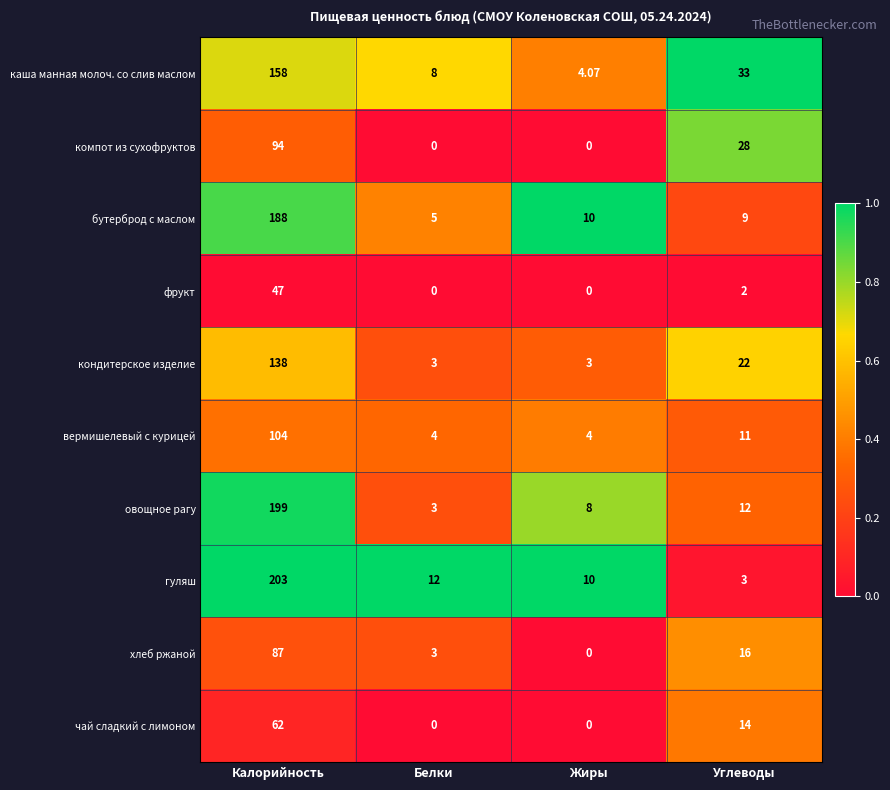

List the series in order of their peak value, highest first.

гуляш, овощное рагу, бутерброд с маслом, каша манная молоч. со слив маслом, кондитерское изделие, вермишелевый с курицей, компот из сухофруктов, хлеб ржаной, чай сладкий с лимоном, фрукт